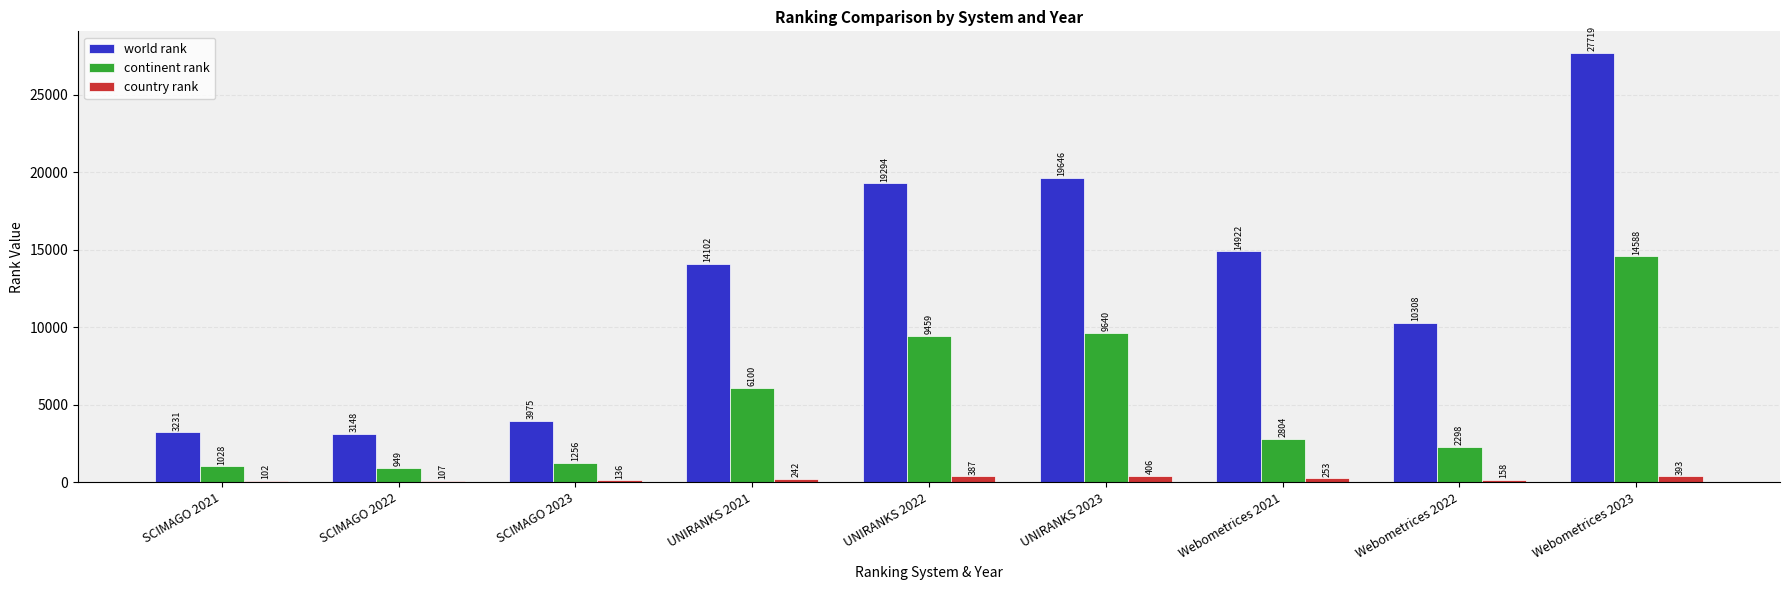

What is the label of the 8th bar from the left?

Webometrices 2022